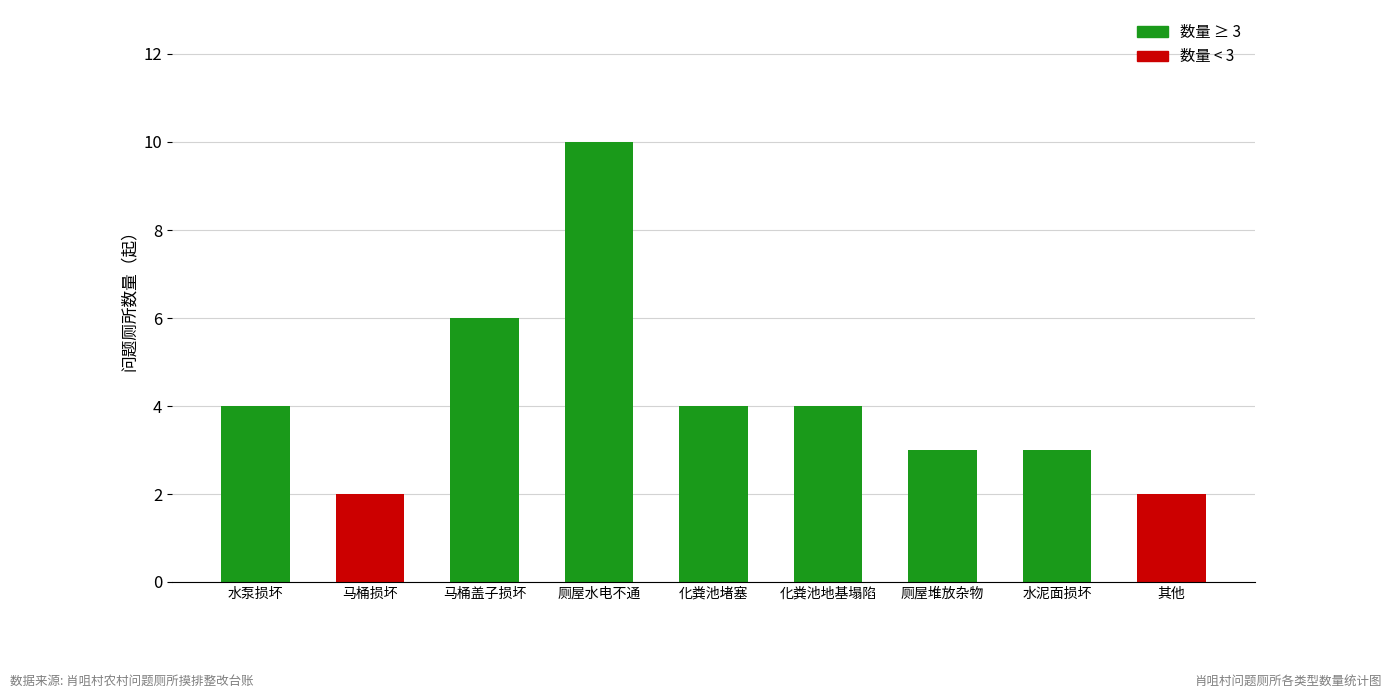

The chart shows a value of 3 at 厕屋堆放杂物. True or false?

True